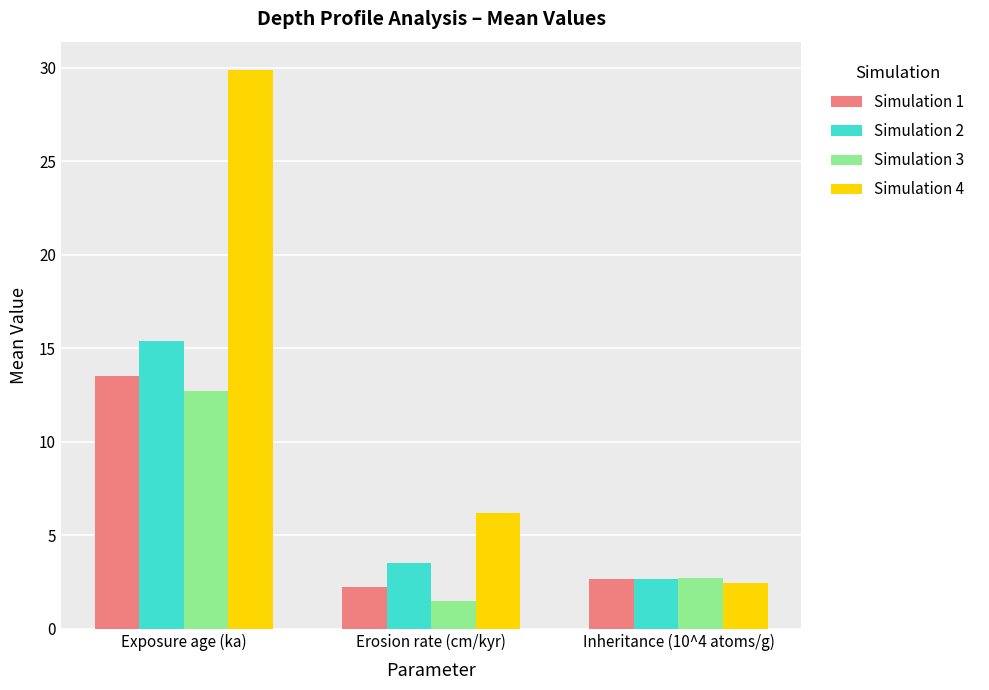

Between Erosion rate (cm/kyr) and Inheritance (10^4 atoms/g), which series saw the biggest shift?

Simulation 4